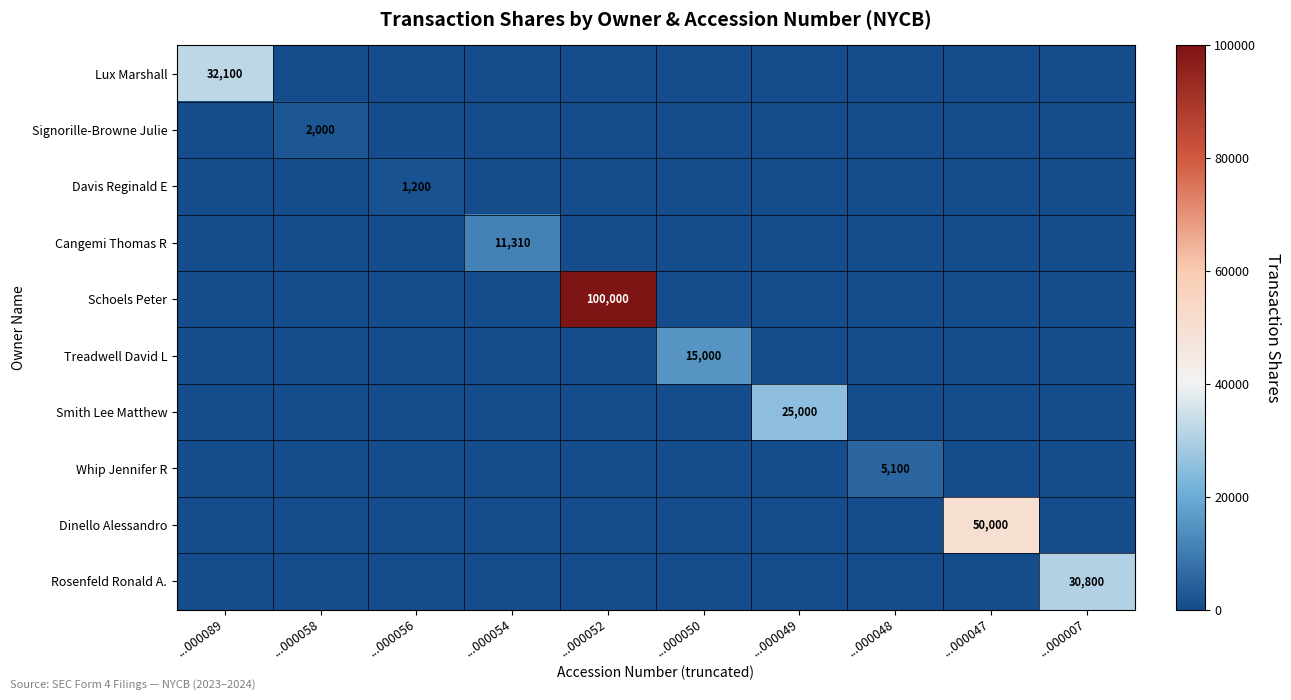

The value of Whip Jennifer R at ...000048 is 5100. True or false?

True